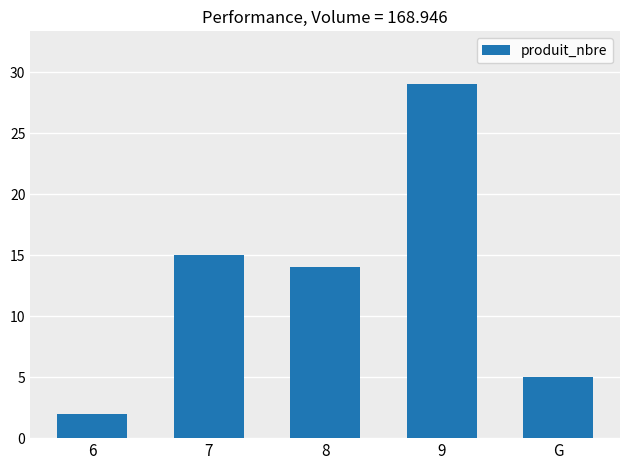

Approximately how many times larger is the value at 7 compared to G?

3.0